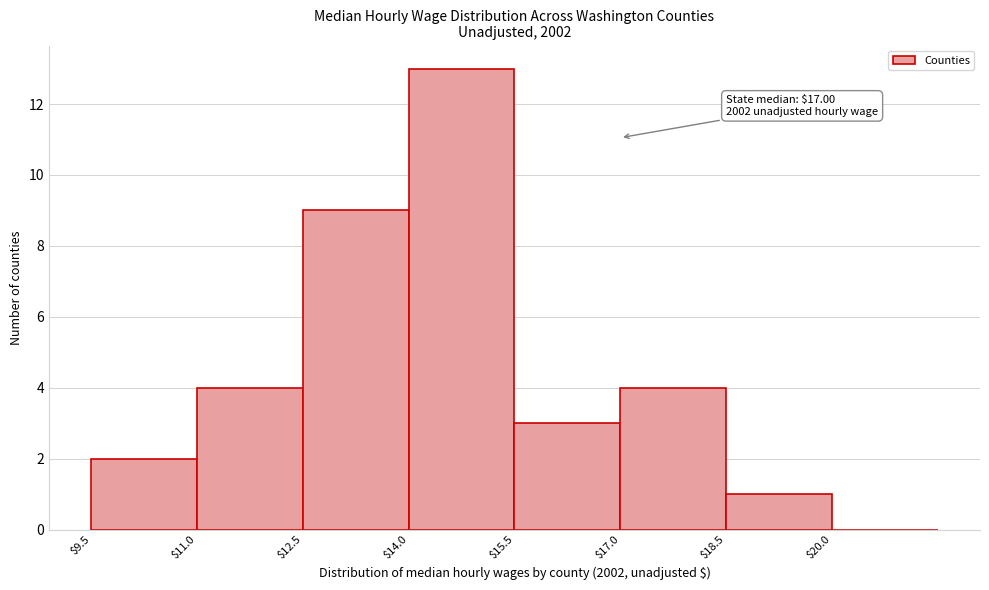

Which range on the x-axis has the tallest bar?

14.0 to 15.5